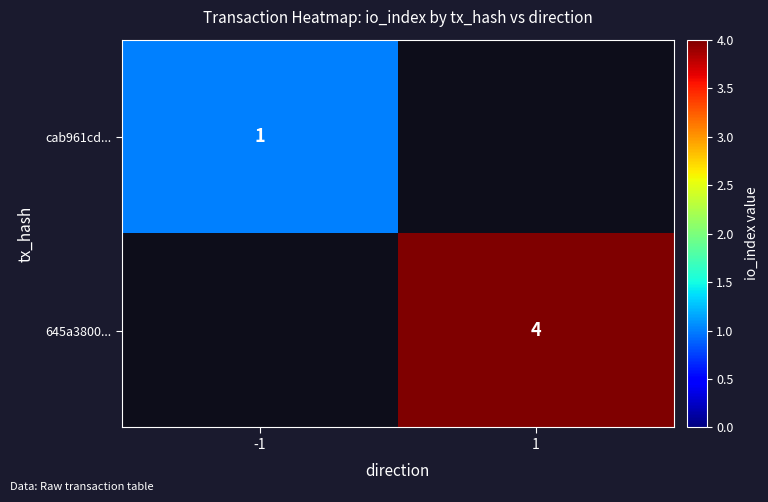

Is it true that 645a3800... equals 4 at 1?

True